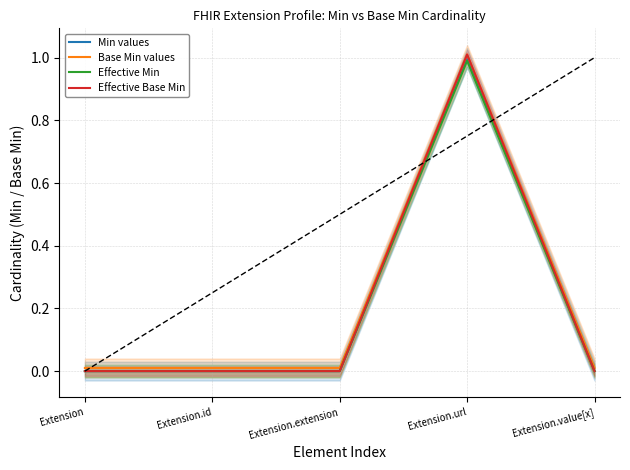

Reading left to right, transcribe all the data shown in this chart.

Min values: Extension=0.0	Extension.id=0.0	Extension.extension=0.0	Extension.url=1.0	Extension.value[x]=0.0
Base Min values: Extension=0.0	Extension.id=0.0	Extension.extension=0.0	Extension.url=1.0	Extension.value[x]=0.0
Effective Min: Extension=0.0	Extension.id=0.0	Extension.extension=0.0	Extension.url=1.0	Extension.value[x]=0.0
Effective Base Min: Extension=0.0	Extension.id=0.0	Extension.extension=0.0	Extension.url=1.0	Extension.value[x]=0.0